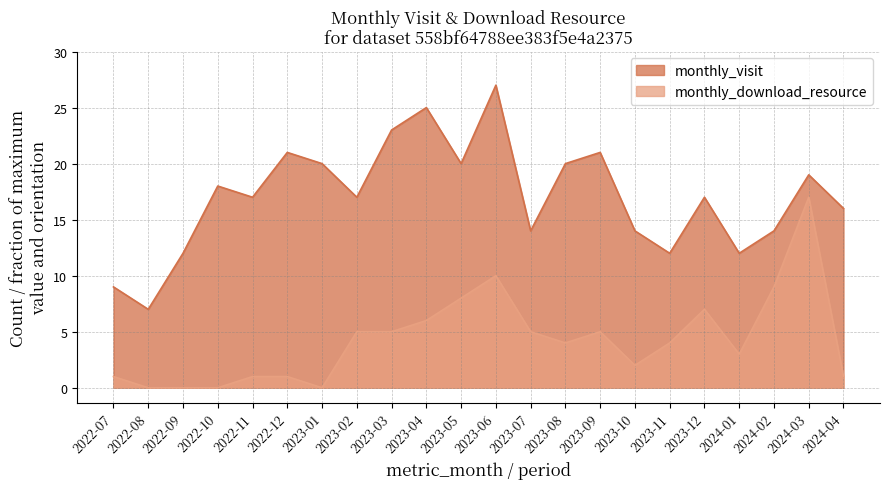

What is the value of the monthly_visit point at the 12th from the left?

27